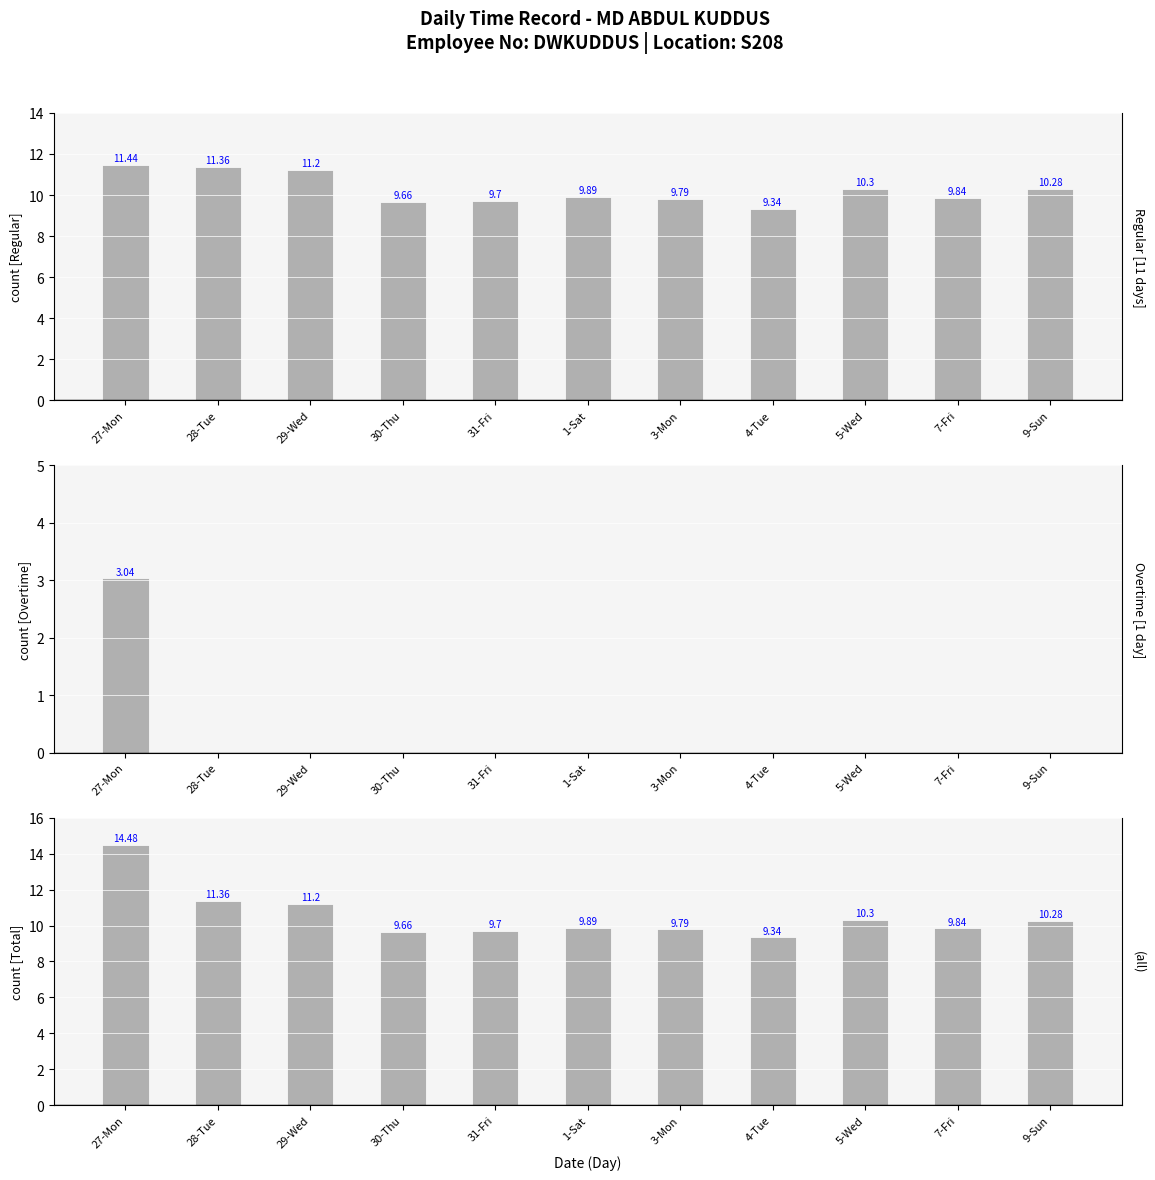

Rank the series at 1-Sat from highest to lowest value.

Regular Hours, Total Hours, Overtime Hours